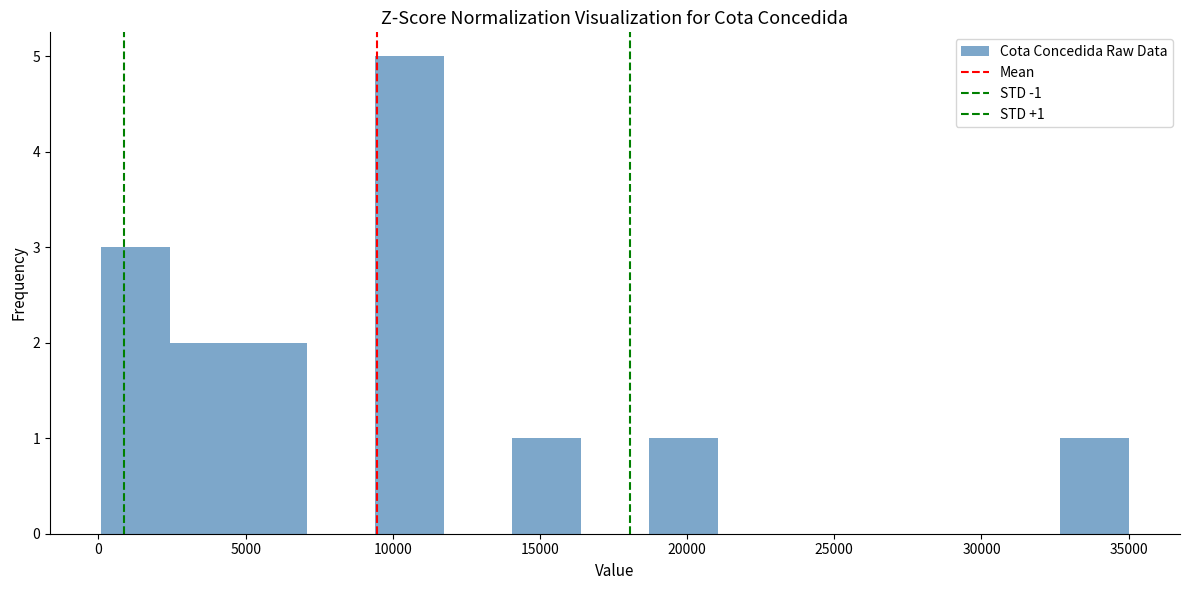

Over which range of the x-axis is the bar tallest?

9500 to 11500